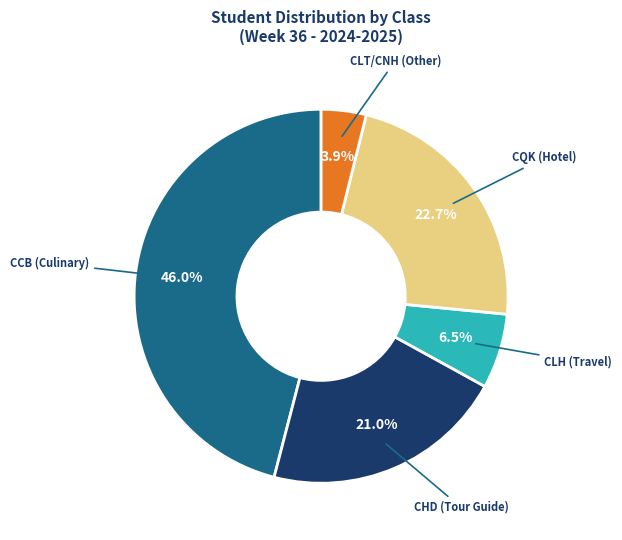

What percentage do CLH (Travel) and CHD (Tour Guide) together represent?

27.5%